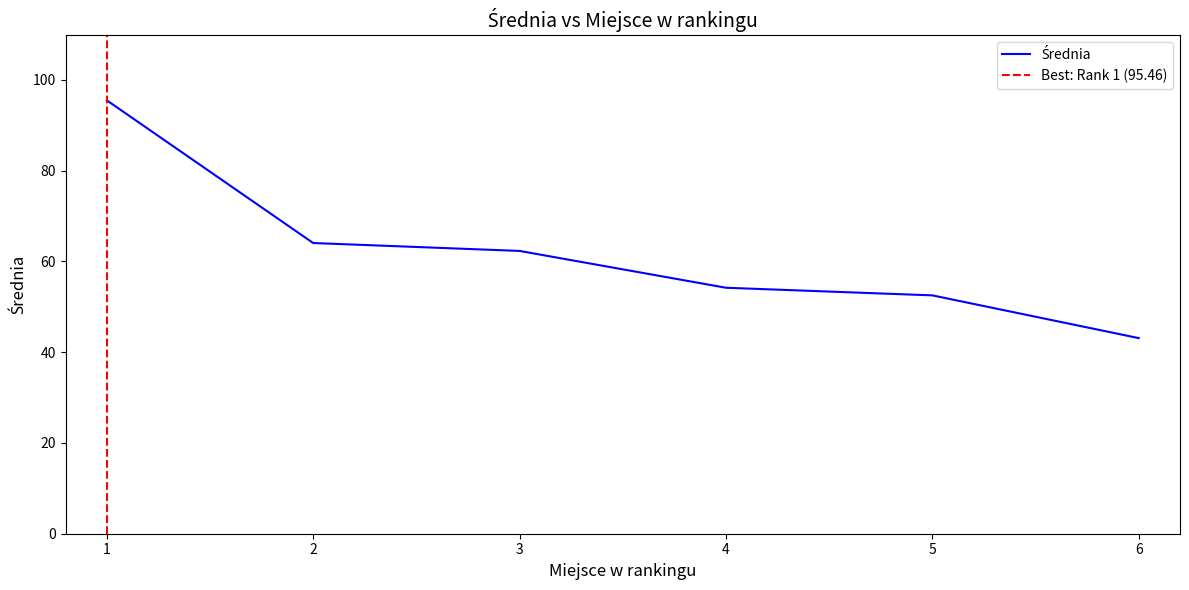

How many data points are less than 62?

3